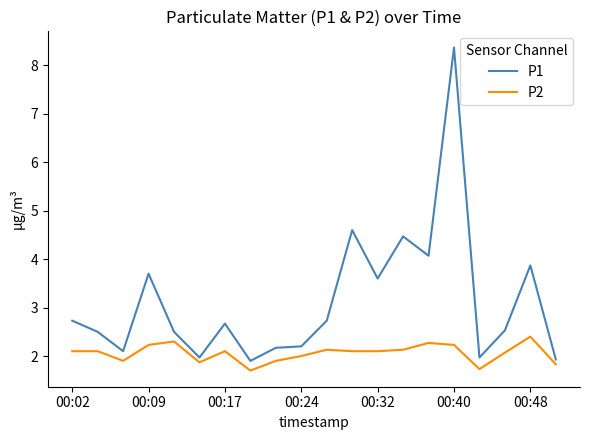

Rank the series by their average value, from lowest to highest.

P2, P1